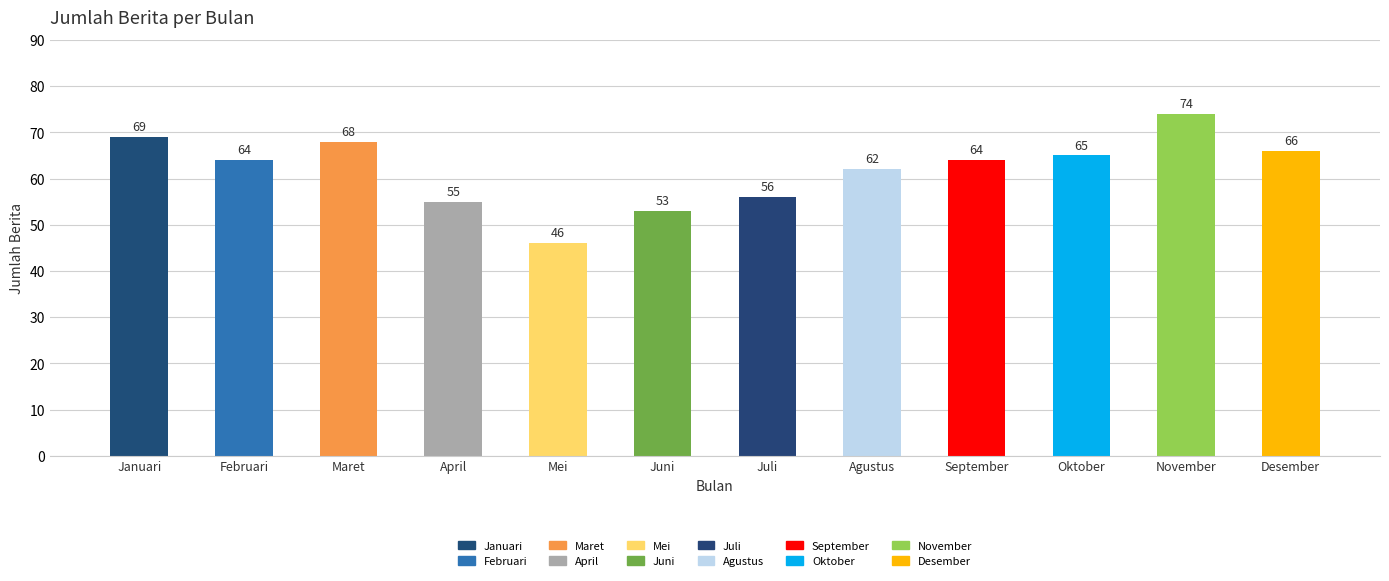

What is the ratio of the value at Juni to the value at Februari?

0.8